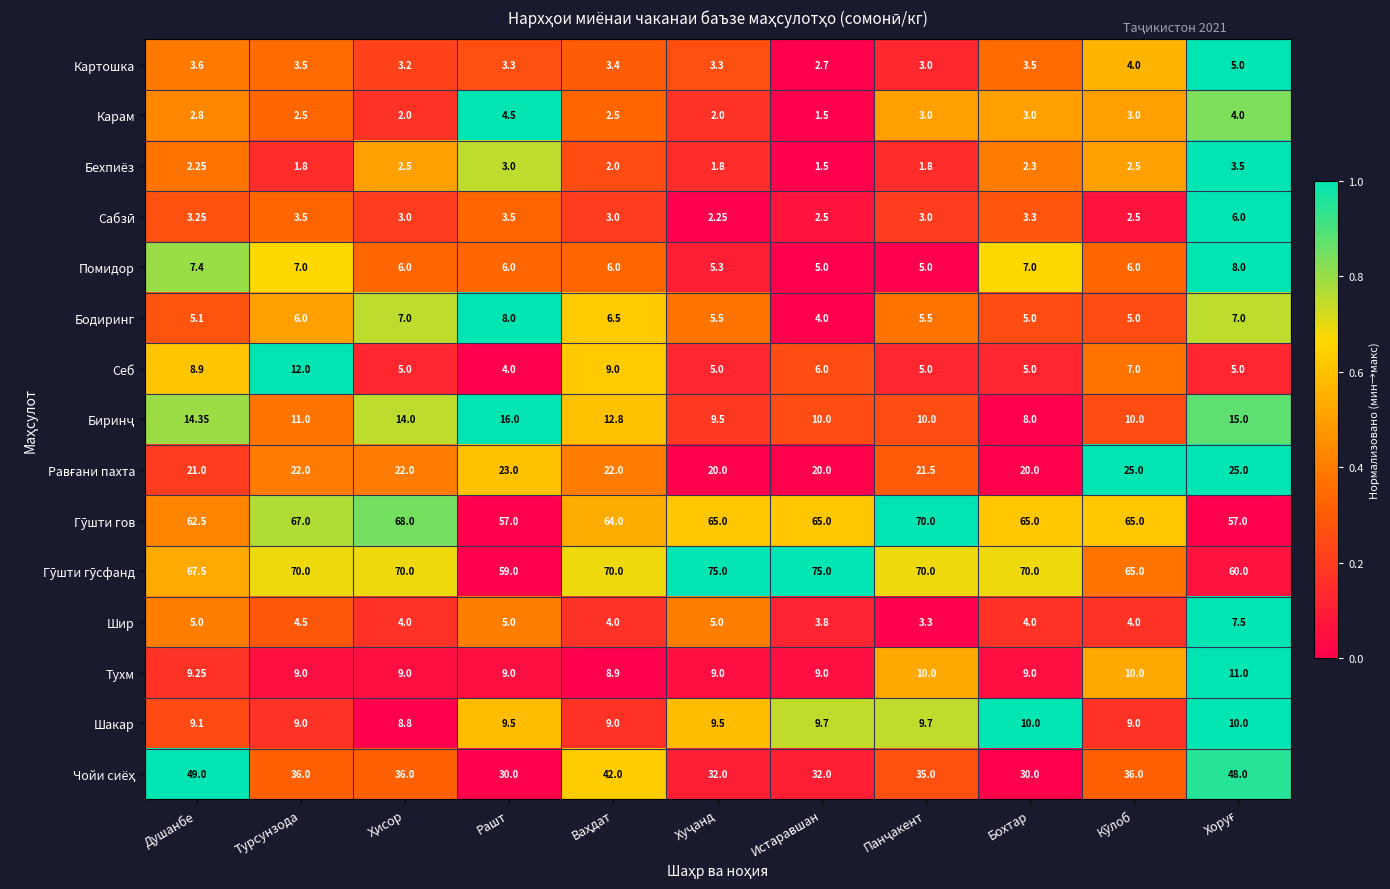

Where does the Помидор series first go above 6?

Душанбе